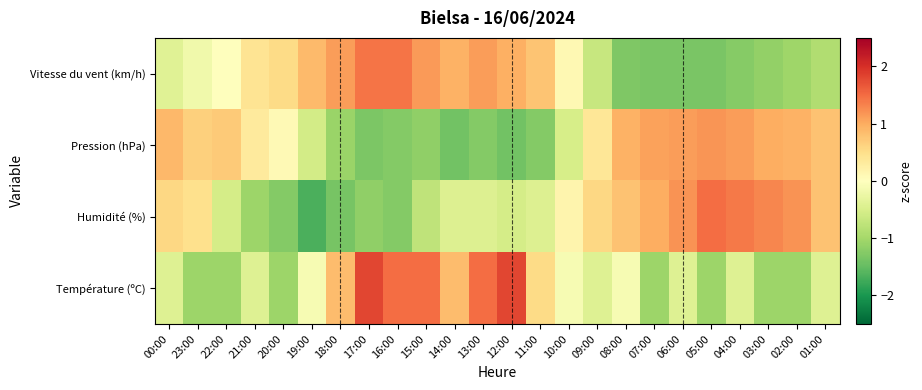

Which category has the lowest value across all series?

19:00